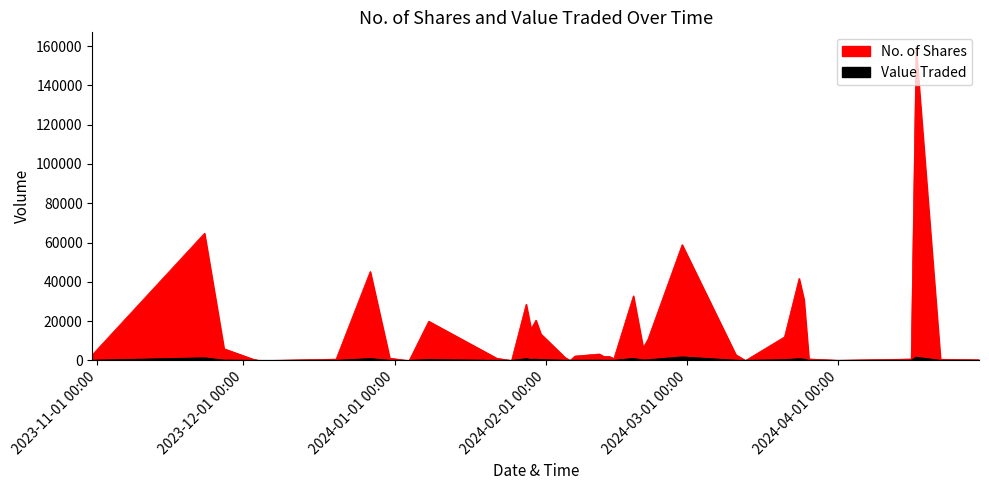

True or false: No. of Shares and Value Traded cross at least once.

False